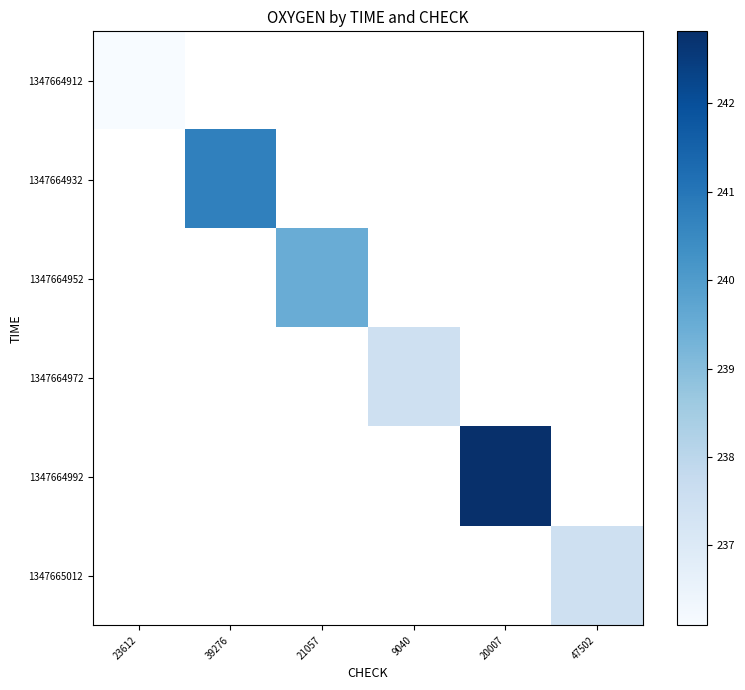

What is the greatest value displayed?

242.8